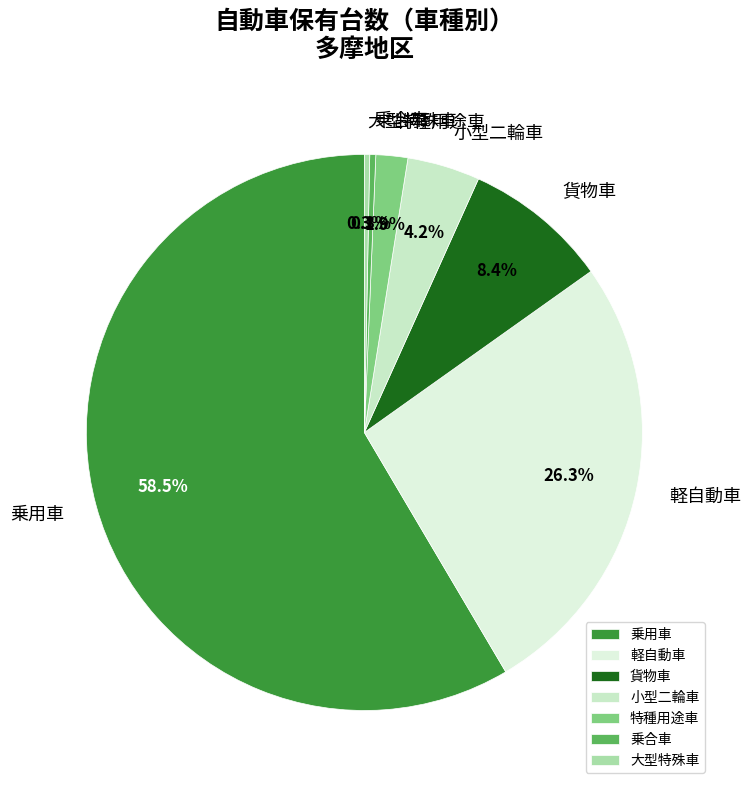

To the nearest percent, what is the difference between the largest and smallest slice percentages?

58%